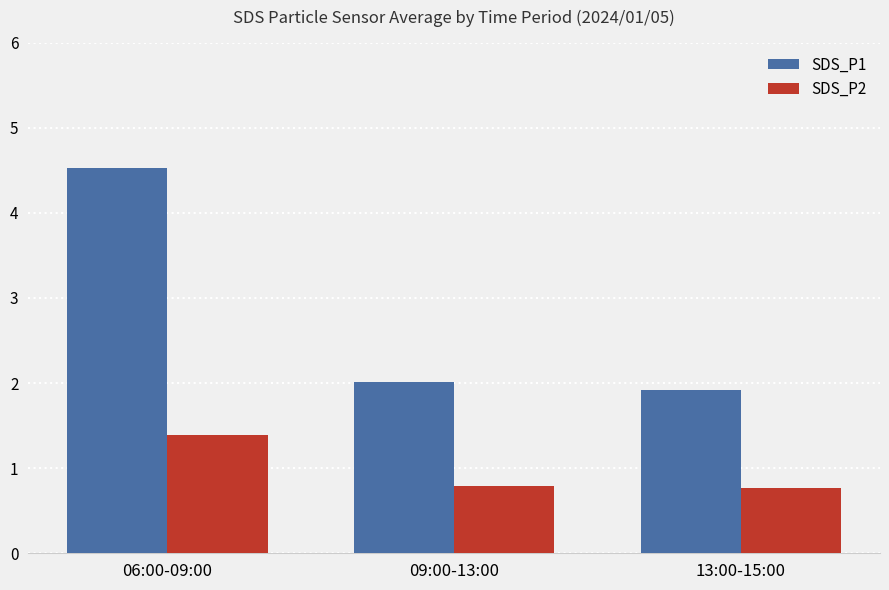

Count the number of categories in the chart.

3